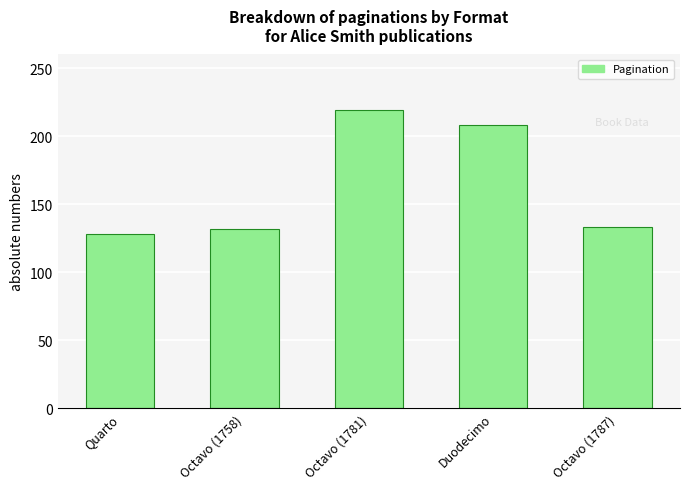

The chart shows a value of 133 at Octavo (1787). True or false?

True